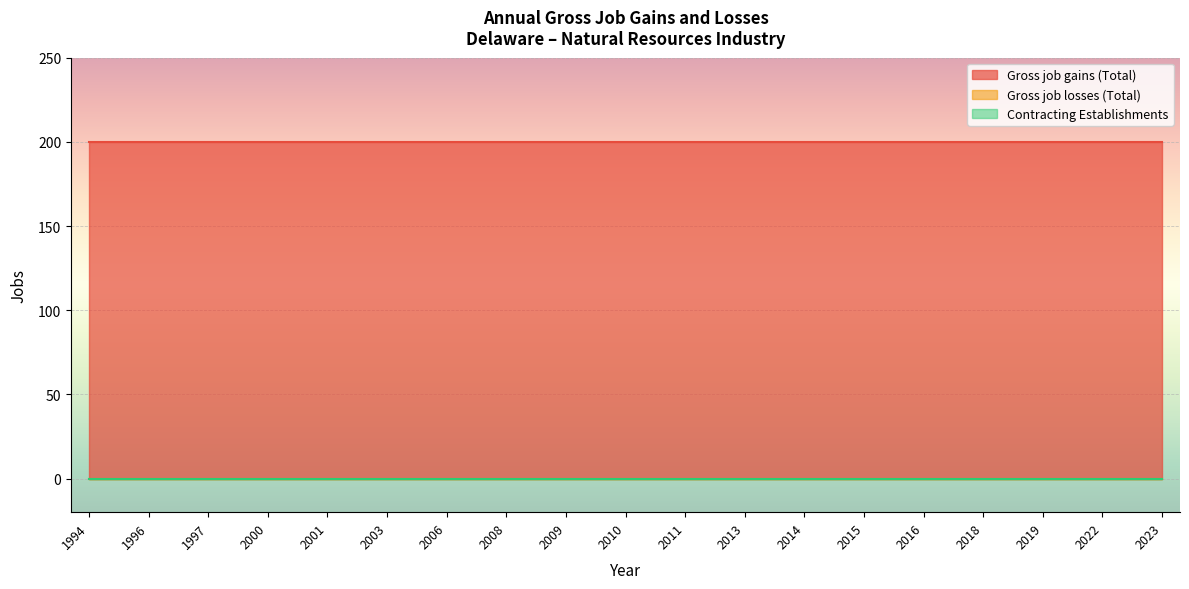

The Gross job gains (Total) series shows 200 at 2003. True or false?

True